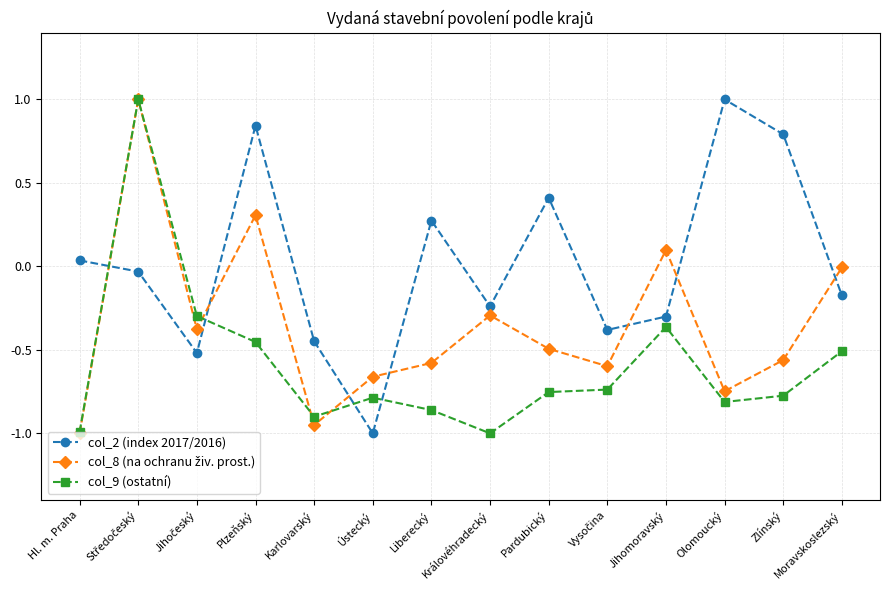

Which series has the largest total across all categories?

col_2 (index 2017/2016)